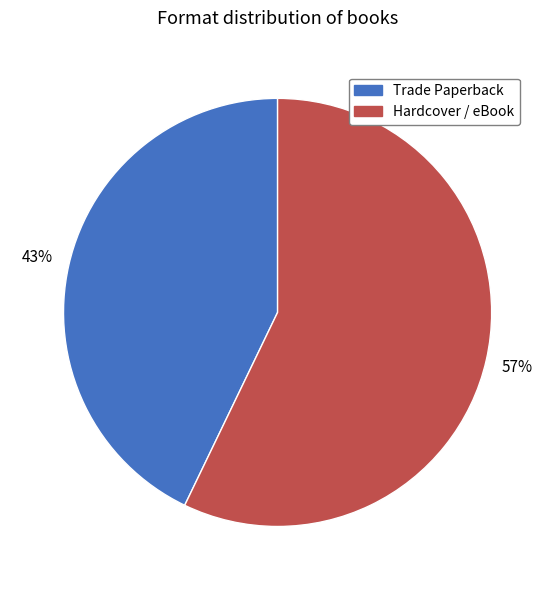

Is there any slice that represents more than half of the pie?

Yes